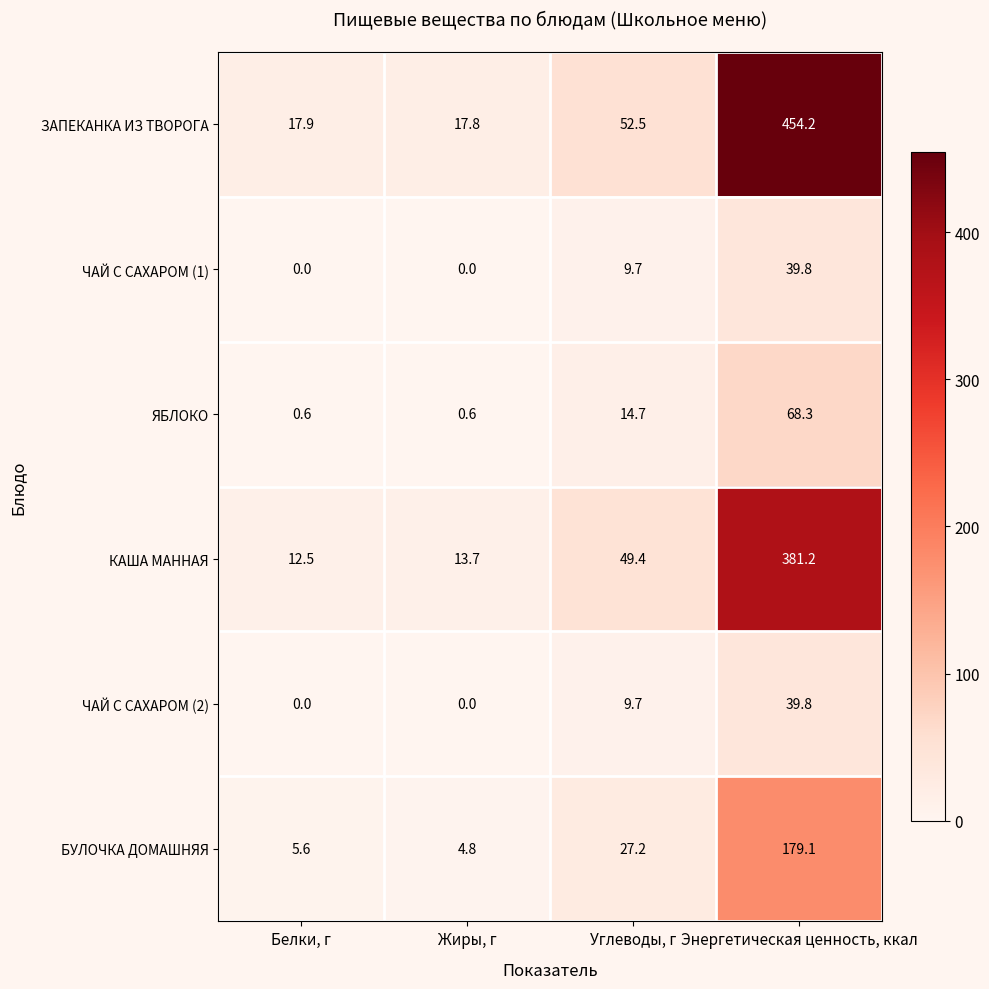

True or false: ЯБЛОКО has a value of 19.6 at Углеводы, г.

False